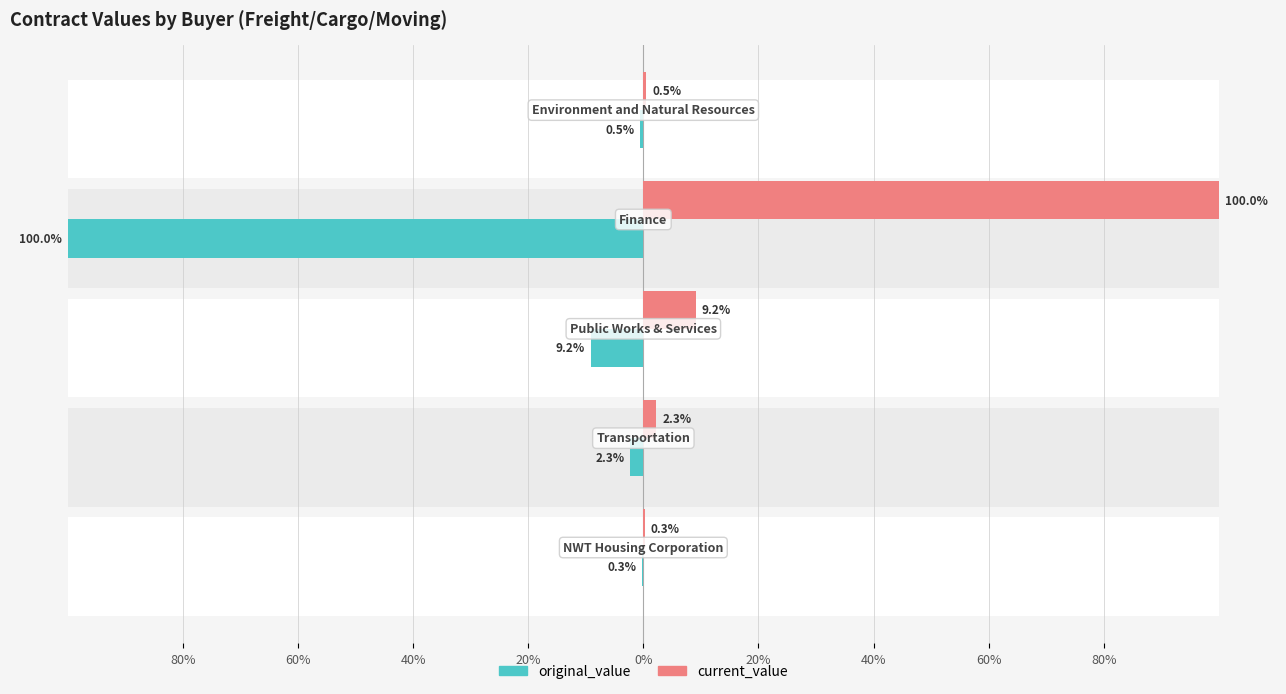

What is the value of the original_value bar at the 2nd from the left?

-2.3